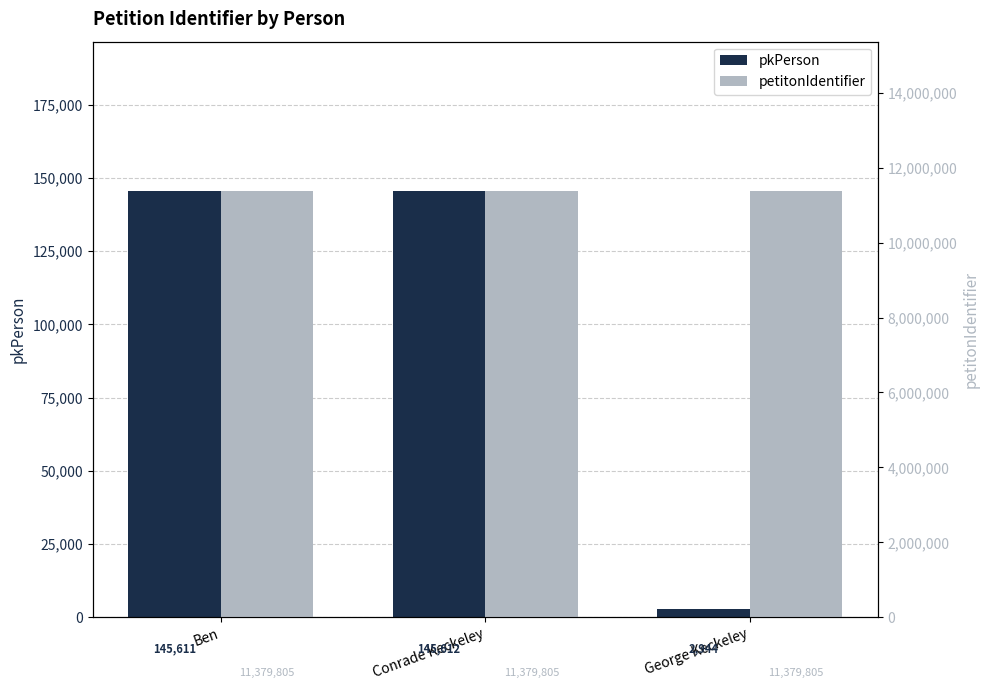

Which series has the widest spread of values?

pkPerson